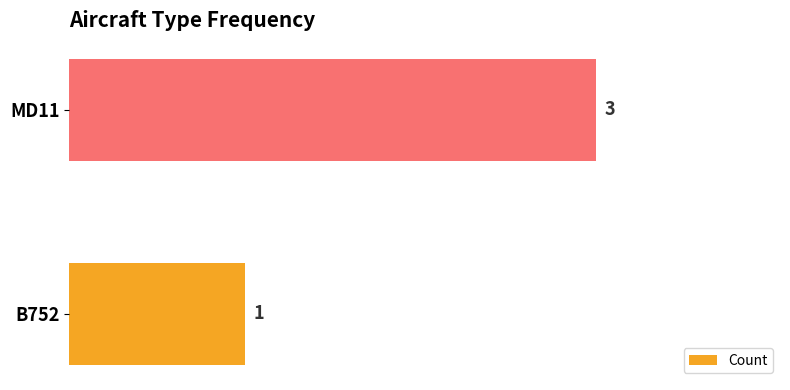

How many values are below 3?

1